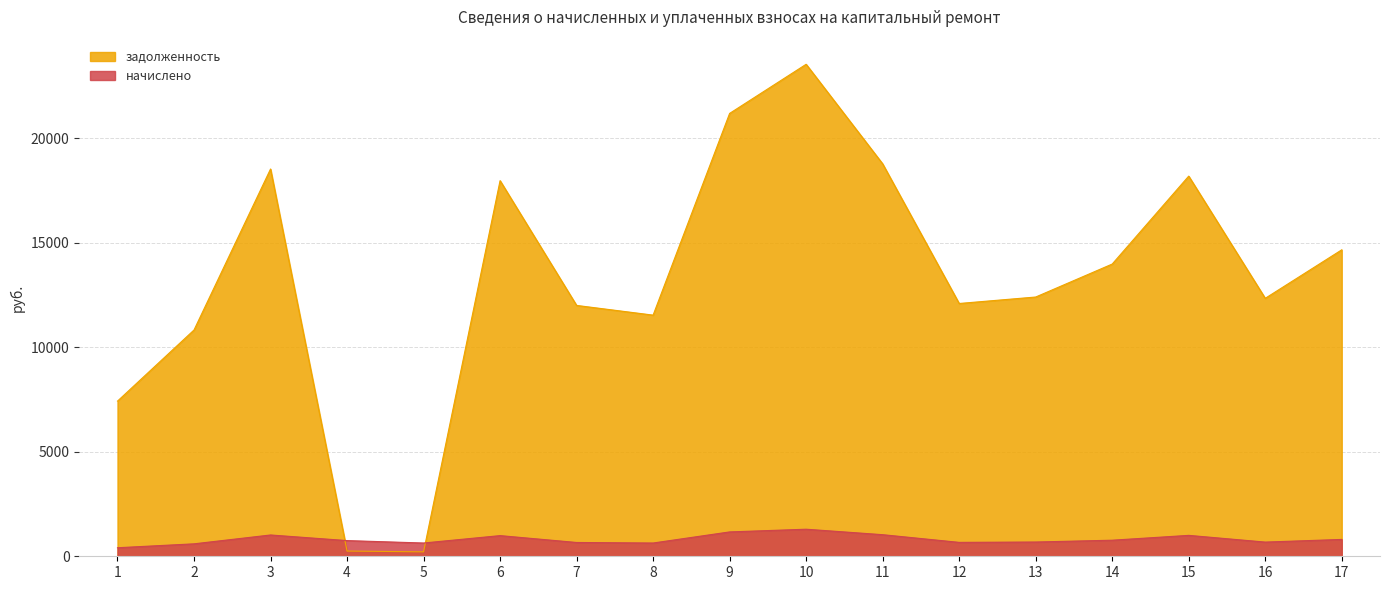

After their last crossing, which series has the higher values: задолженность or начислено?

задолженность